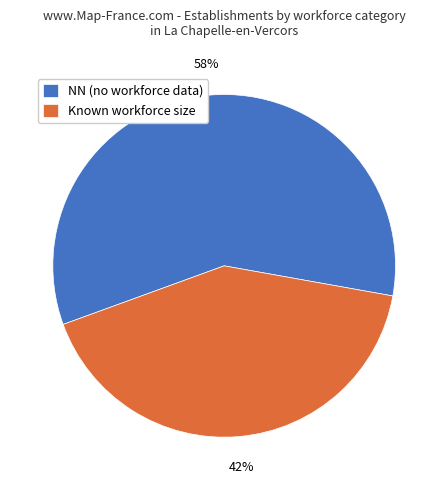

Which category has the smallest portion of the pie?

Known workforce size